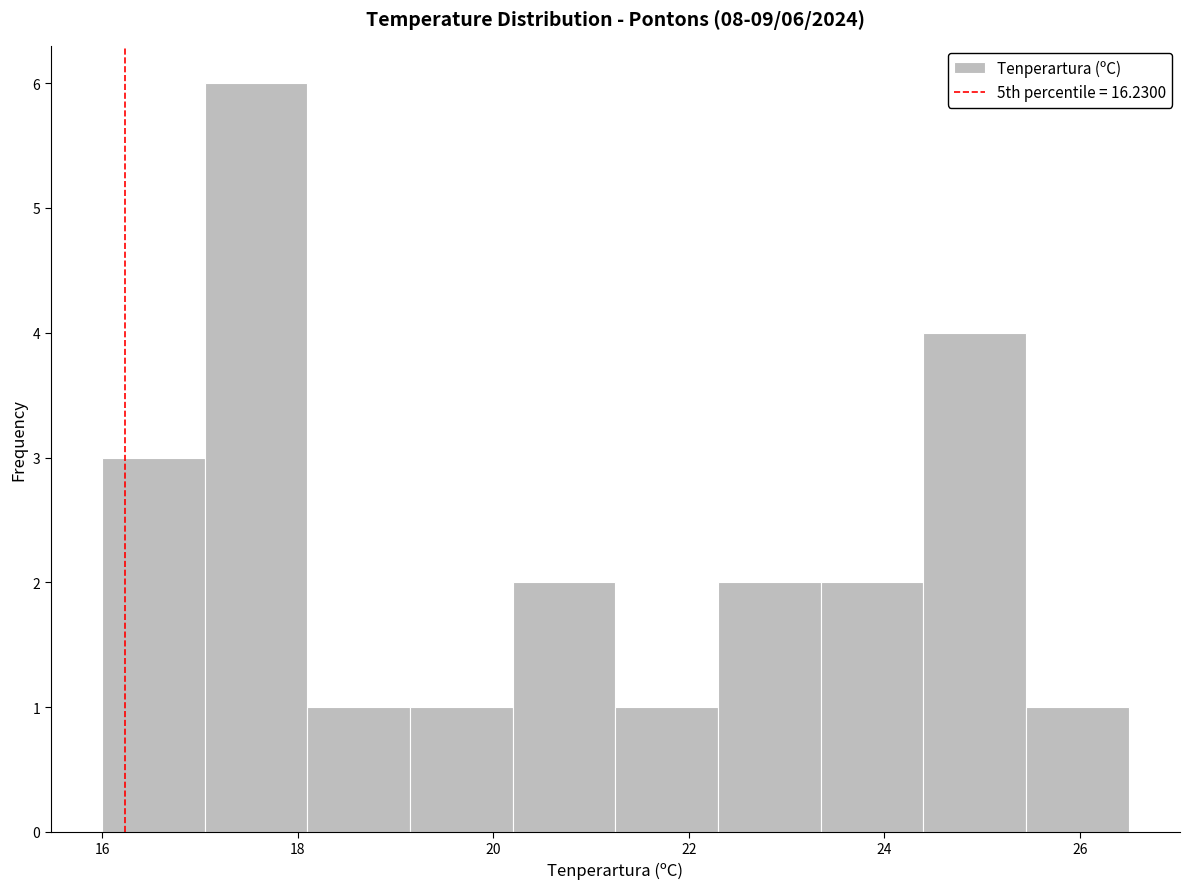

Over which range of the x-axis is the bar tallest?

17.05 to 18.10